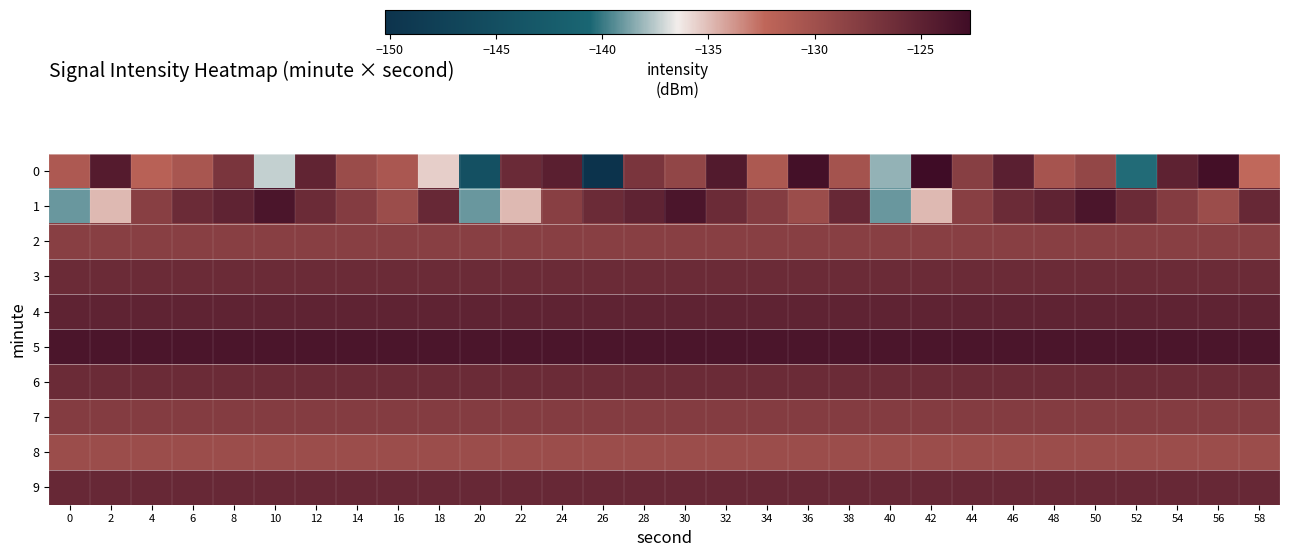

Reading left to right, extract all data points from this chart.

0: 0=-131.0	2=-124.3	4=-131.9	6=-130.6	8=-127.1	10=-137.3	12=-125.3	14=-129.6	16=-130.8	18=-135.5	20=-144.7	22=-125.9	24=-124.7	26=-150.2	28=-127.1	30=-128.9	32=-124.2	34=-130.9	36=-123.1	38=-130.3	40=-138.2	42=-122.7	44=-128.1	46=-124.8	48=-130.4	50=-129.0	52=-140.4	54=-125.0	56=-123.1	58=-132.4
1: 0=-139.1	2=-134.9	4=-128.2	6=-126.0	8=-125.1	10=-123.6	12=-126.1	14=-127.9	16=-129.7	18=-125.7	20=-139.1	22=-134.9	24=-128.2	26=-126.0	28=-125.1	30=-123.6	32=-126.1	34=-127.9	36=-129.7	38=-125.7	40=-139.1	42=-134.9	44=-128.2	46=-126.0	48=-125.1	50=-123.6	52=-126.1	54=-127.9	56=-129.7	58=-125.7
2: 0=-128.2	2=-128.2	4=-128.2	6=-128.2	8=-128.2	10=-128.2	12=-128.2	14=-128.2	16=-128.2	18=-128.2	20=-128.2	22=-128.2	24=-128.2	26=-128.2	28=-128.2	30=-128.2	32=-128.2	34=-128.2	36=-128.2	38=-128.2	40=-128.2	42=-128.2	44=-128.2	46=-128.2	48=-128.2	50=-128.2	52=-128.2	54=-128.2	56=-128.2	58=-128.2
3: 0=-126.0	2=-126.0	4=-126.0	6=-126.0	8=-126.0	10=-126.0	12=-126.0	14=-126.0	16=-126.0	18=-126.0	20=-126.0	22=-126.0	24=-126.0	26=-126.0	28=-126.0	30=-126.0	32=-126.0	34=-126.0	36=-126.0	38=-126.0	40=-126.0	42=-126.0	44=-126.0	46=-126.0	48=-126.0	50=-126.0	52=-126.0	54=-126.0	56=-126.0	58=-126.0
4: 0=-125.1	2=-125.1	4=-125.1	6=-125.1	8=-125.1	10=-125.1	12=-125.1	14=-125.1	16=-125.1	18=-125.1	20=-125.1	22=-125.1	24=-125.1	26=-125.1	28=-125.1	30=-125.1	32=-125.1	34=-125.1	36=-125.1	38=-125.1	40=-125.1	42=-125.1	44=-125.1	46=-125.1	48=-125.1	50=-125.1	52=-125.1	54=-125.1	56=-125.1	58=-125.1
5: 0=-123.6	2=-123.6	4=-123.6	6=-123.6	8=-123.6	10=-123.6	12=-123.6	14=-123.6	16=-123.6	18=-123.6	20=-123.6	22=-123.6	24=-123.6	26=-123.6	28=-123.6	30=-123.6	32=-123.6	34=-123.6	36=-123.6	38=-123.6	40=-123.6	42=-123.6	44=-123.6	46=-123.6	48=-123.6	50=-123.6	52=-123.6	54=-123.6	56=-123.6	58=-123.6
6: 0=-126.1	2=-126.1	4=-126.1	6=-126.1	8=-126.1	10=-126.1	12=-126.1	14=-126.1	16=-126.1	18=-126.1	20=-126.1	22=-126.1	24=-126.1	26=-126.1	28=-126.1	30=-126.1	32=-126.1	34=-126.1	36=-126.1	38=-126.1	40=-126.1	42=-126.1	44=-126.1	46=-126.1	48=-126.1	50=-126.1	52=-126.1	54=-126.1	56=-126.1	58=-126.1
7: 0=-127.9	2=-127.9	4=-127.9	6=-127.9	8=-127.9	10=-127.9	12=-127.9	14=-127.9	16=-127.9	18=-127.9	20=-127.9	22=-127.9	24=-127.9	26=-127.9	28=-127.9	30=-127.9	32=-127.9	34=-127.9	36=-127.9	38=-127.9	40=-127.9	42=-127.9	44=-127.9	46=-127.9	48=-127.9	50=-127.9	52=-127.9	54=-127.9	56=-127.9	58=-127.9
8: 0=-129.7	2=-129.7	4=-129.7	6=-129.7	8=-129.7	10=-129.7	12=-129.7	14=-129.7	16=-129.7	18=-129.7	20=-129.7	22=-129.7	24=-129.7	26=-129.7	28=-129.7	30=-129.7	32=-129.7	34=-129.7	36=-129.7	38=-129.7	40=-129.7	42=-129.7	44=-129.7	46=-129.7	48=-129.7	50=-129.7	52=-129.7	54=-129.7	56=-129.7	58=-129.7
9: 0=-125.7	2=-125.7	4=-125.7	6=-125.7	8=-125.7	10=-125.7	12=-125.7	14=-125.7	16=-125.7	18=-125.7	20=-125.7	22=-125.7	24=-125.7	26=-125.7	28=-125.7	30=-125.7	32=-125.7	34=-125.7	36=-125.7	38=-125.7	40=-125.7	42=-125.7	44=-125.7	46=-125.7	48=-125.7	50=-125.7	52=-125.7	54=-125.7	56=-125.7	58=-125.7